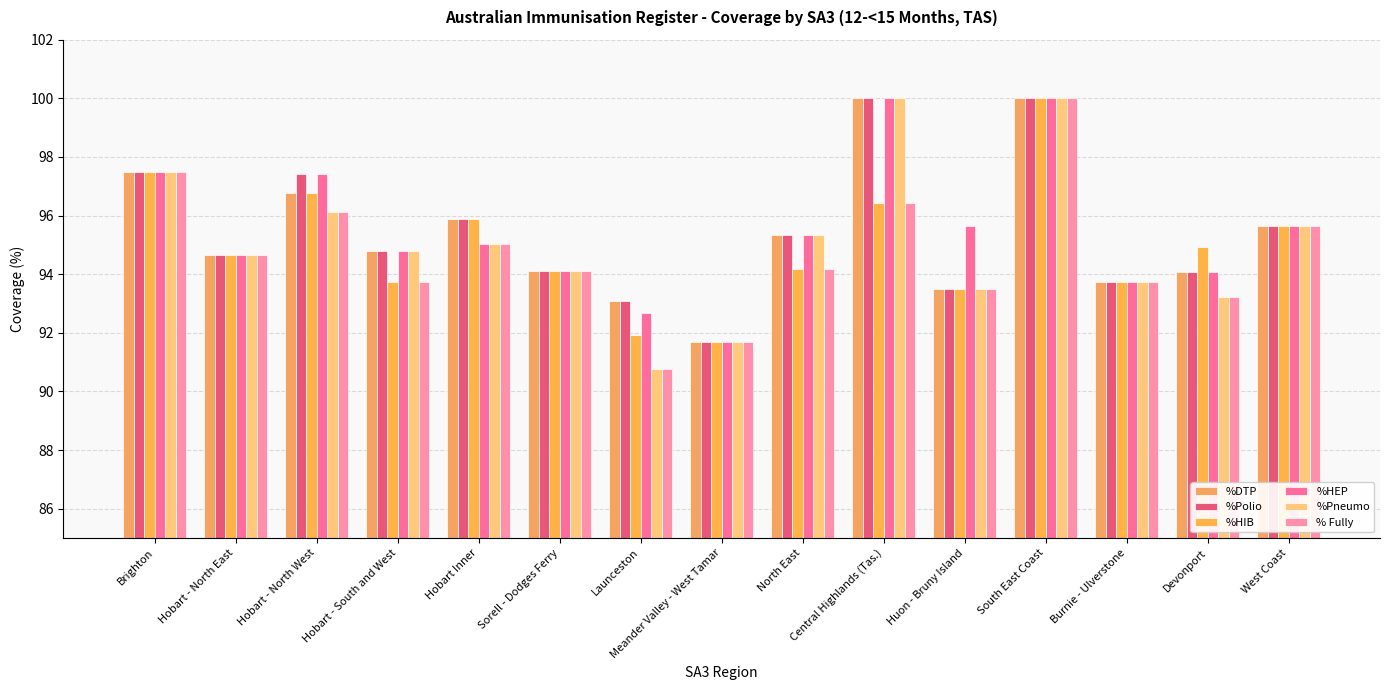

Rank the series at Burnie - Ulverstone from highest to lowest value.

%DTP, %Polio, %HIB, %HEP, %Pneumo, % Fully